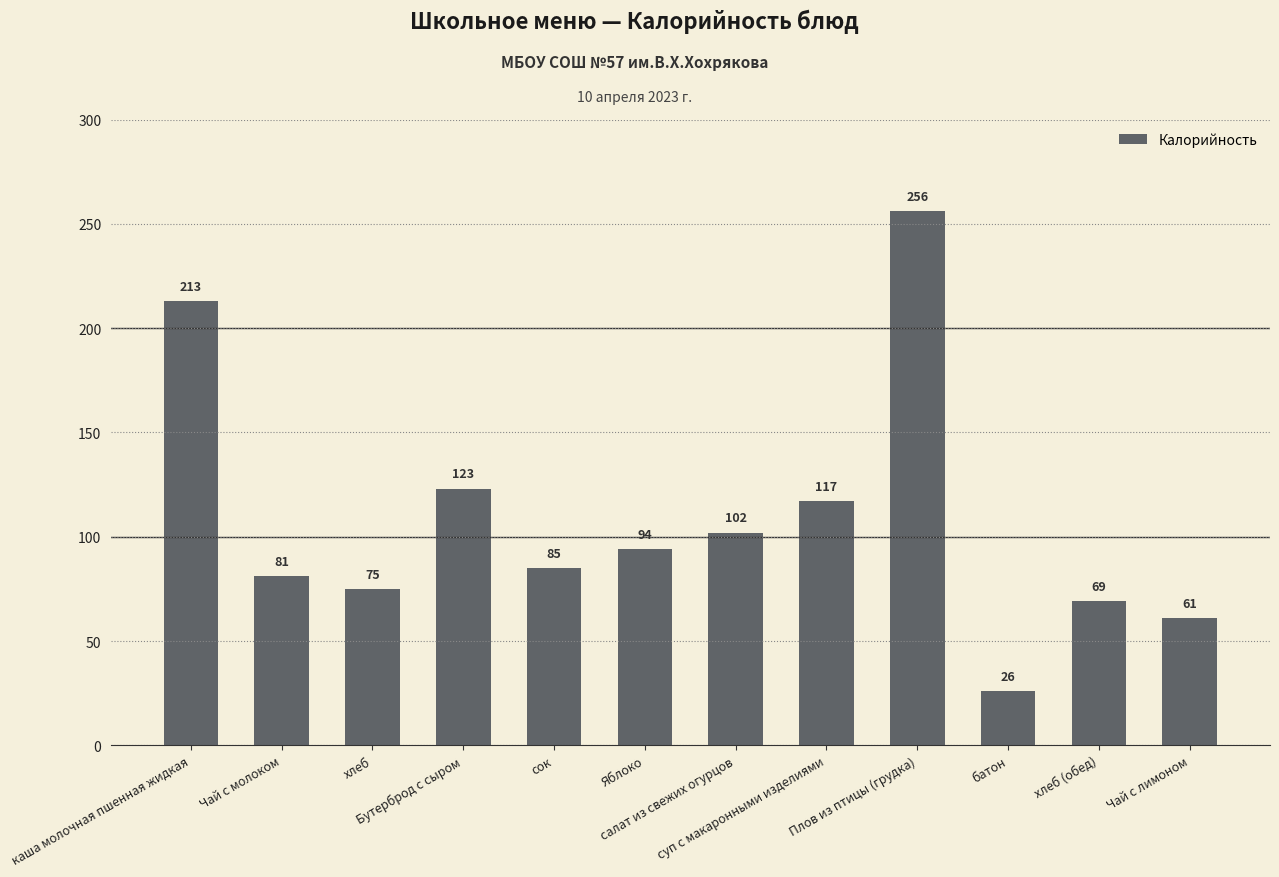

Reading left to right, transcribe all the data shown in this chart.

213	81	75	123	85	94	102	117	256	26	69	61